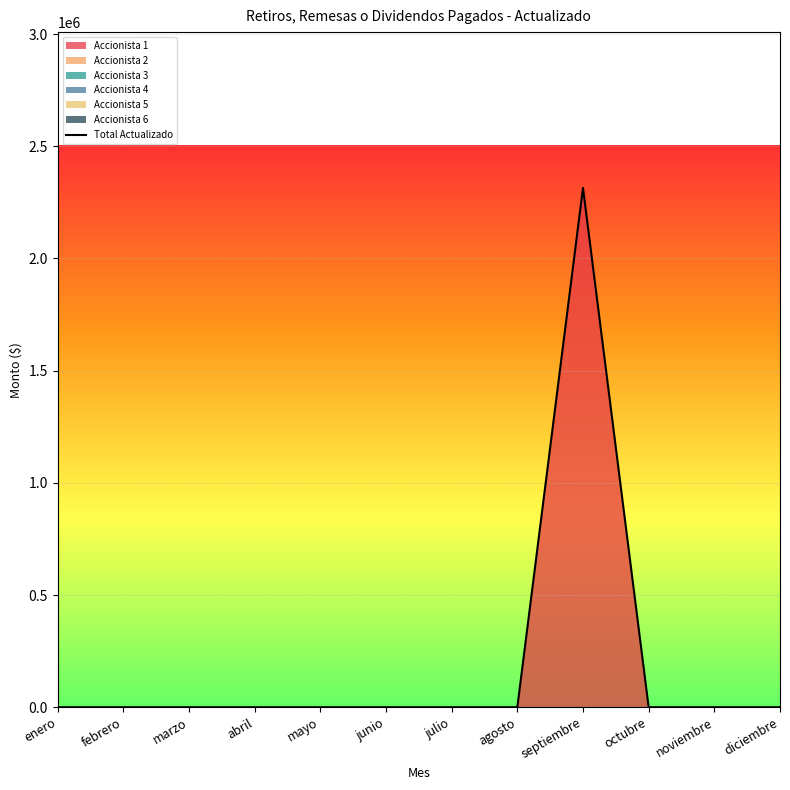

Which has a higher value, julio or octubre?

julio